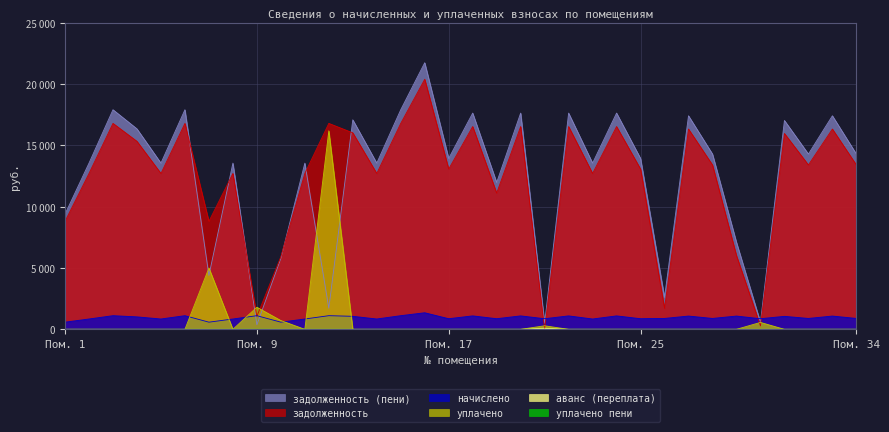

Reading left to right, list all the values displayed in this chart.

задолженность: 8808.2	12711.6	16794.7	15331.0	12711.6	16794.7	8808.2	12711.6	1059.5	5922.2	12711.6	16794.7	16024.3	12711.6	16794.7	20389.9	13071.1	16537.9	11110.1	16537.9	0.0	16537.9	12711.6	16537.9	13071.1	1716.5	16332.5	13405.0	6015.6	274.9	15973.0	13405.0	16332.5	13405.0
начислено: 583.4	842.0	1112.5	1015.5	842.0	1112.5	583.4	842.0	1112.5	583.4	842.0	1112.5	1061.4	842.0	1112.5	1350.6	865.8	1095.5	865.8	1095.5	865.8	1095.5	842.0	1095.5	865.8	887.9	1081.8	887.9	1081.8	865.8	1058.0	887.9	1081.8	887.9
задолженность (пени): 9391.7	13553.6	17907.2	16346.5	13553.6	17907.2	4391.7	13553.6	370.8	5789.7	13553.6	1720.8	17085.8	13553.6	17907.2	21740.5	13936.9	17633.4	11975.9	17633.4	488.2	17633.4	13553.6	17633.4	13936.9	2604.4	17414.3	14292.9	7096.9	577.8	17031.0	14292.9	17414.3	14292.9
уплачено: 0.0	0.0	0.0	0.0	0.0	0.0	5000.0	0.0	1801.2	716.0	0.0	16186.4	0.0	0.0	0.0	0.0	0.0	0.0	0.0	0.0	288.6	0.0	0.0	0.0	0.0	0.0	0.0	0.0	0.5	562.9	0.0	0.0	0.0	0.0
аванс (переплата): 0.0	0.0	0.0	0.0	0.0	0.0	0.0	0.0	0.0	0.0	0.0	0.0	0.0	0.0	0.0	0.0	0.0	0.0	0.0	0.0	89.0	0.0	0.0	0.0	0.0	0.0	0.0	0.0	0.0	0.0	0.0	0.0	0.0	0.0
уплачено пени: 0.0	0.0	0.0	0.0	0.0	0.0	0.0	0.0	2.8	0.0	0.0	0.0	0.0	0.0	0.0	0.0	0.0	0.0	0.0	0.0	0.0	0.0	0.0	0.0	0.0	0.0	0.0	0.0	0.0	0.0	0.0	0.0	0.0	0.0